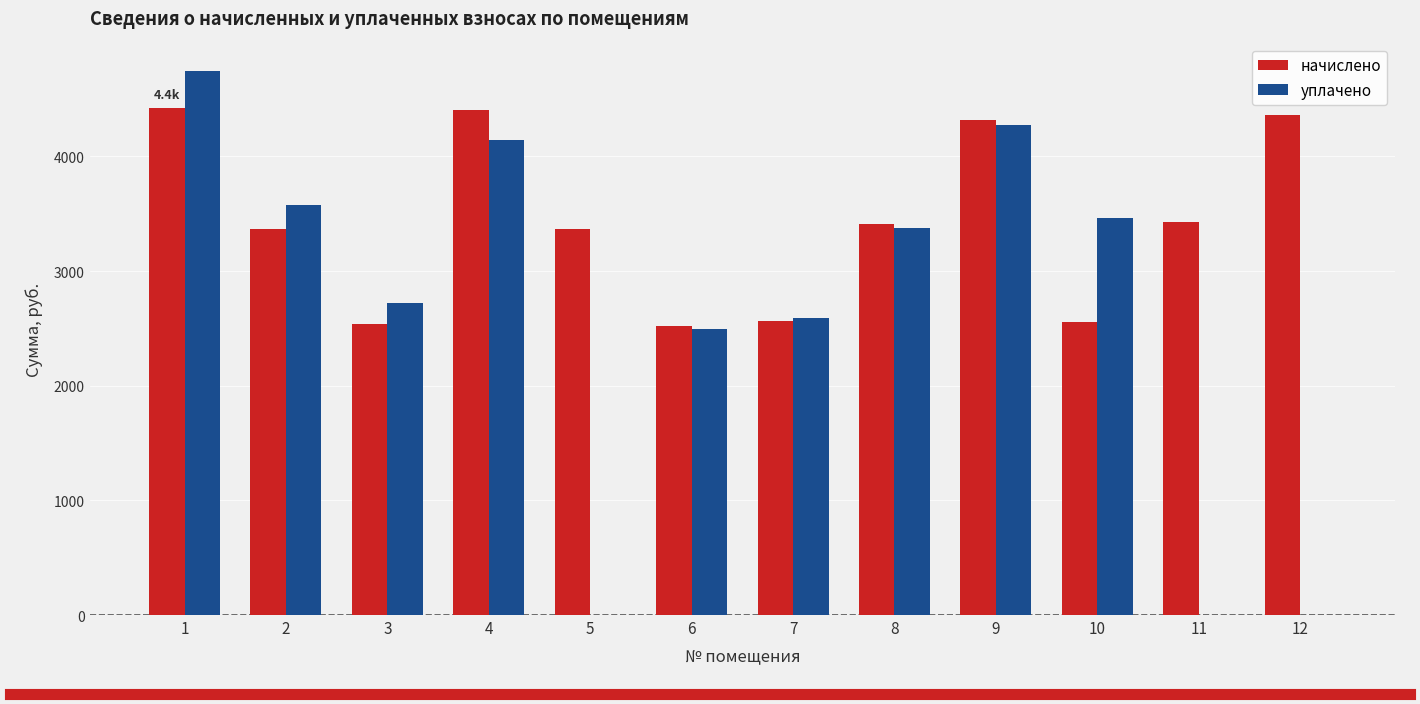

What is the total value across all series at 12?

4365.5